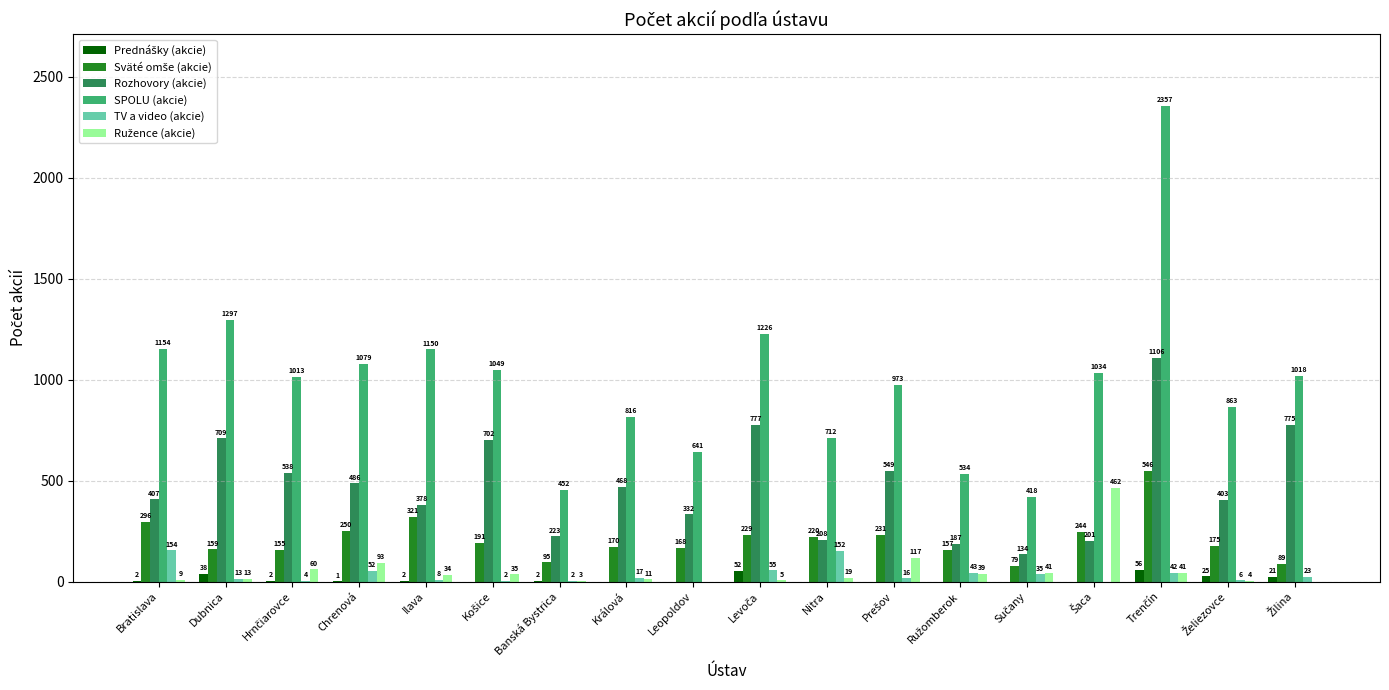

Count the number of data series in this chart.

6